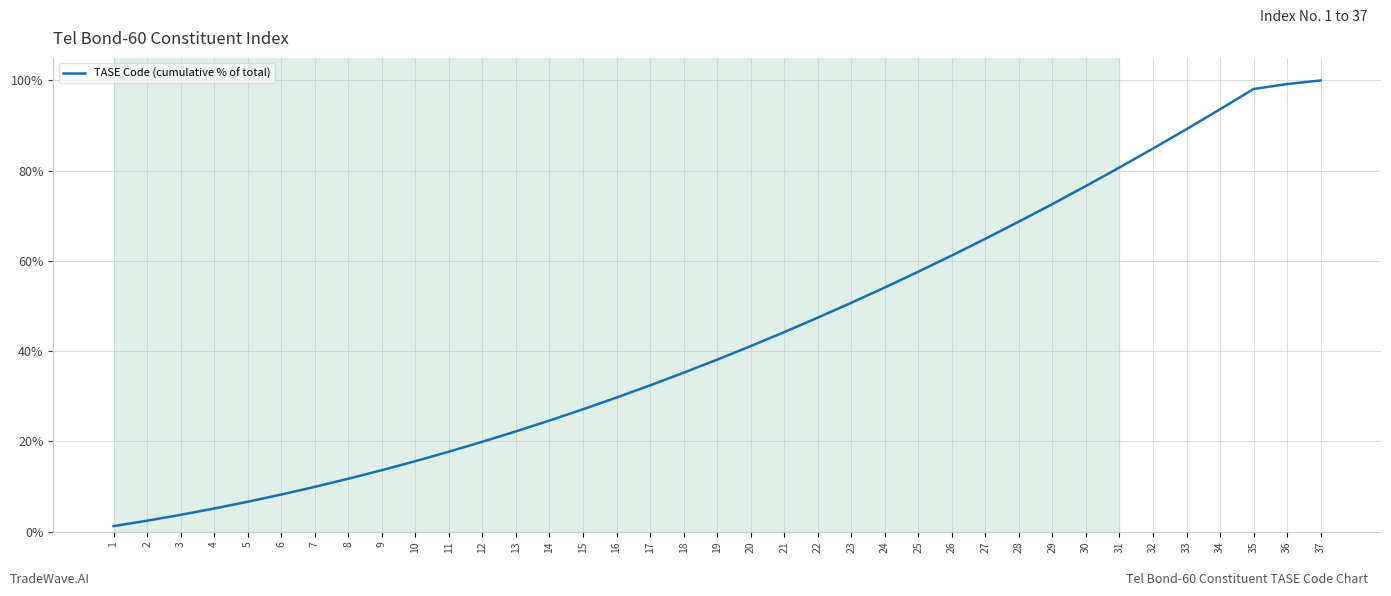

Reading left to right, transcribe all the data shown in this chart.

1.2	2.4	3.7	5.1	6.6	8.2	9.9	11.7	13.6	15.6	17.7	19.9	22.2	24.6	27.1	29.7	32.4	35.2	38.1	41.1	44.2	47.4	50.7	54.1	57.6	61.2	64.9	68.7	72.6	76.6	80.7	84.9	89.2	93.6	98.1	99.2	100.0